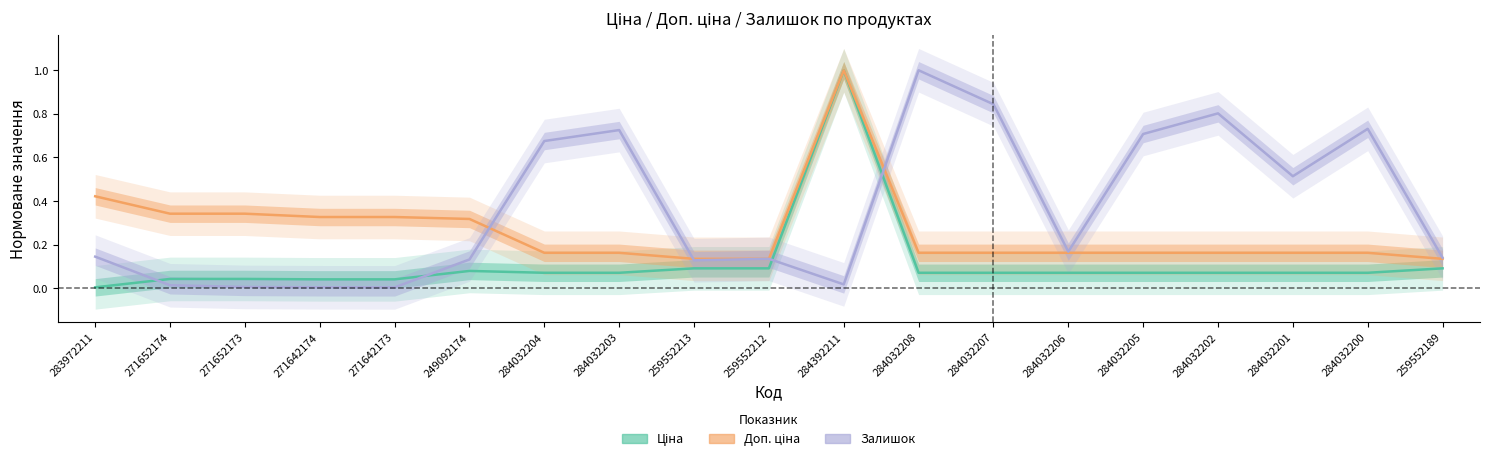

What is the total value across all series at 271652174?

0.4